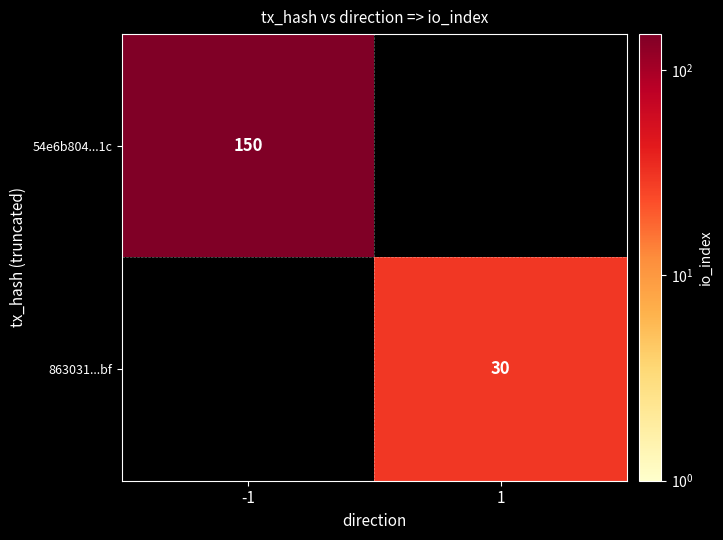

The value of 863031...bf at 1 is 47. True or false?

False